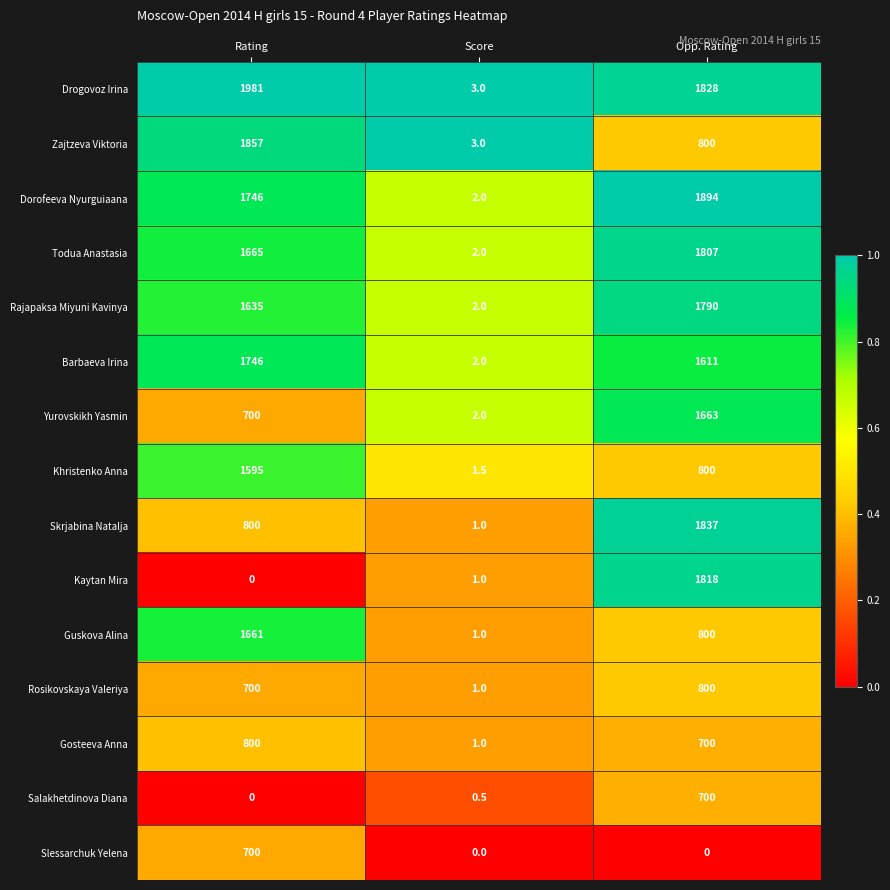

Which series changed the most between Rating and Score?

Drogovoz Irina